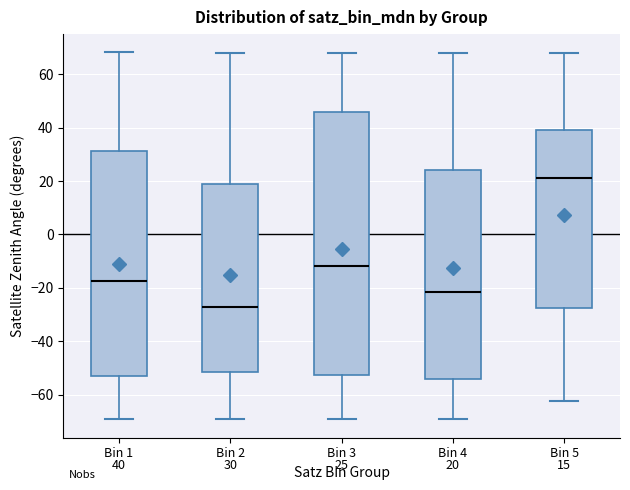

Which box has the highest median line?

Bin 5